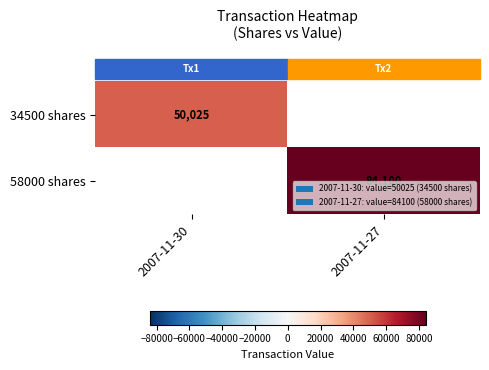

True or false: 58000 shares has a value of 84100 at 2007-11-27.

True